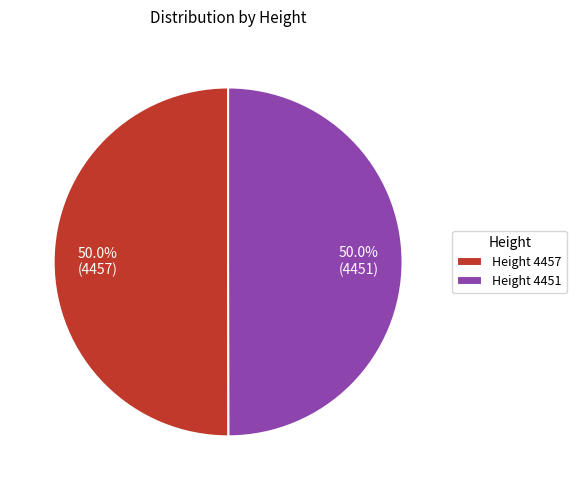

What is the ratio of the value at Height 4451 to the value at Height 4457?

1.0